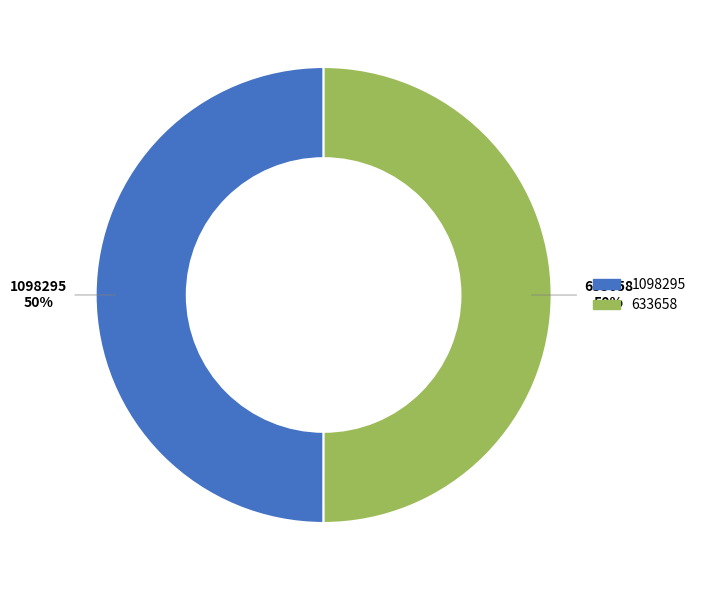

What is the ratio of the value at 1098295 to the value at 633658?

1.0